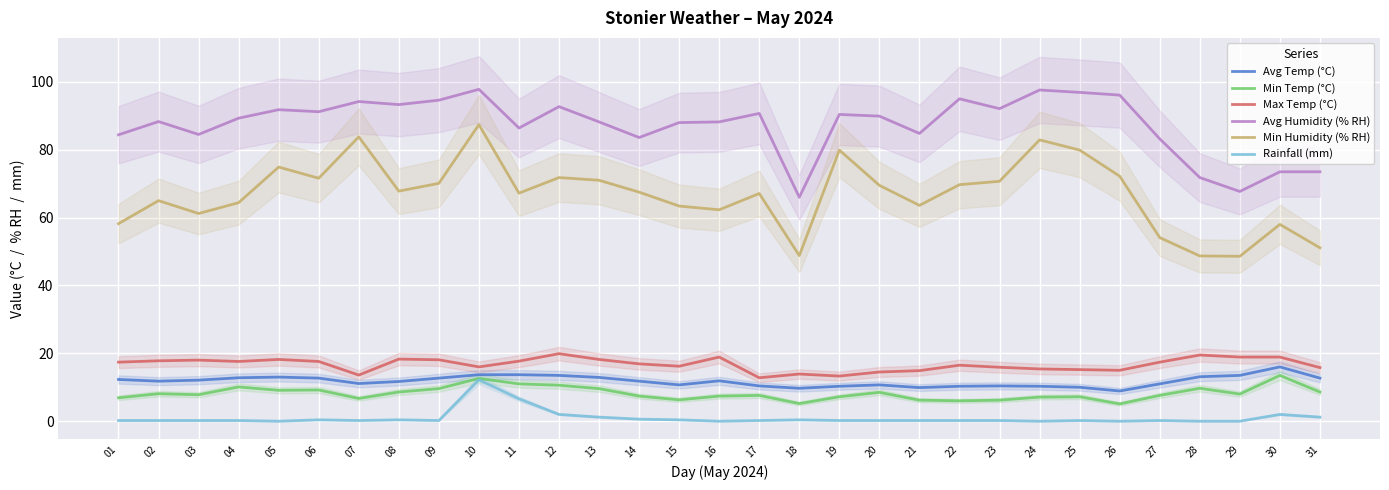

True or false: Min Temp (°C) has a value of 7.6 at 27.

True